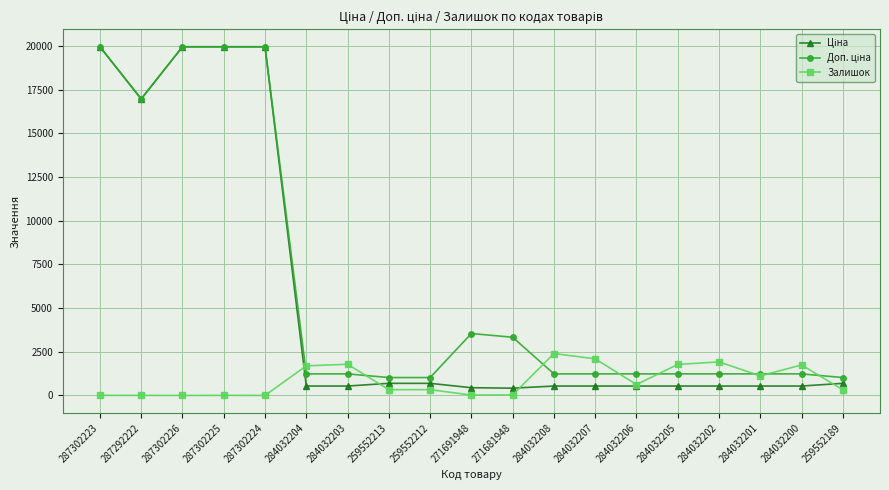

At how many categories does at least one series exceed 9137?

5